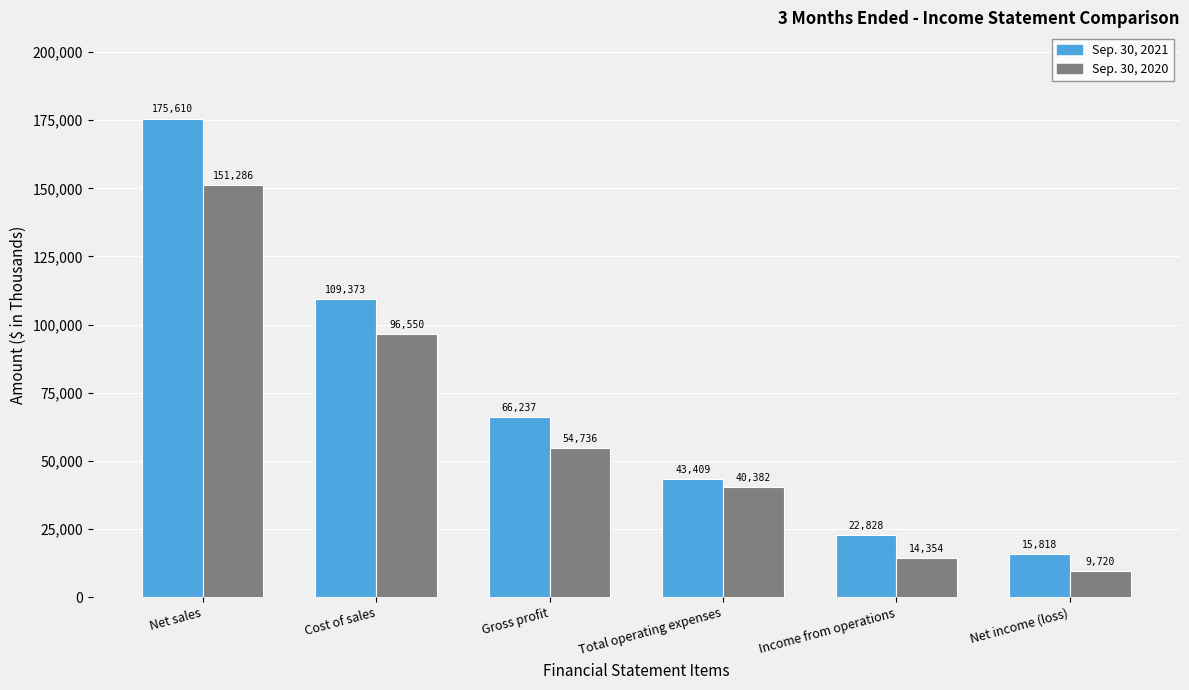

Which series has the largest total across all categories?

Sep. 30, 2021